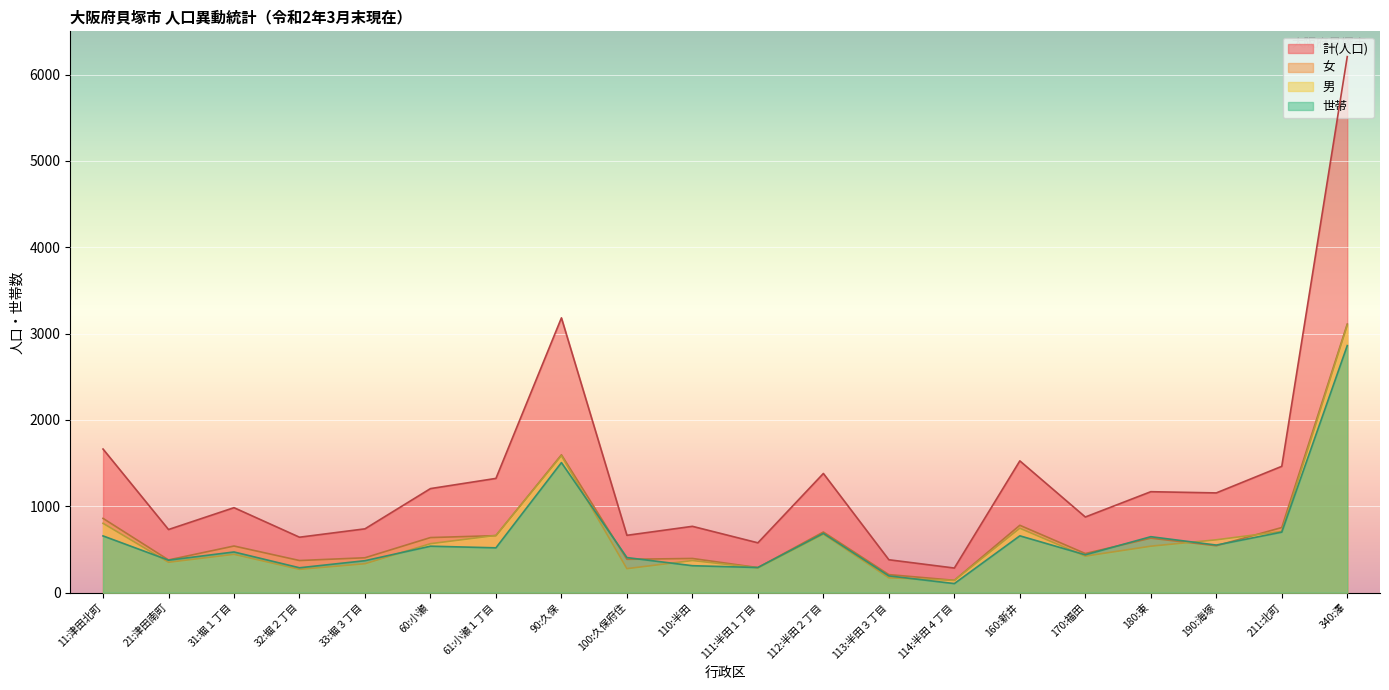

What is the difference between the highest and lowest values at 33:堀３丁目?

404